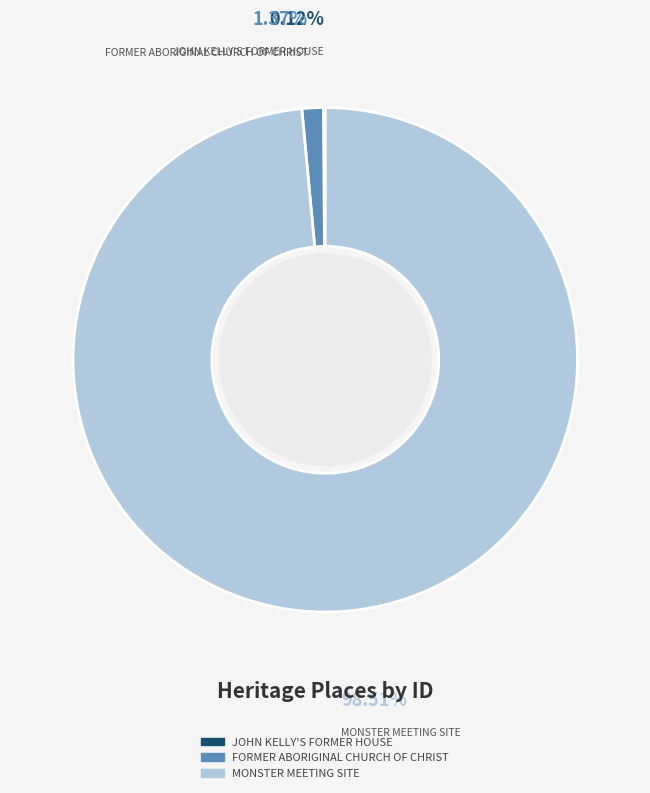

Between FORMER ABORIGINAL CHURCH OF CHRIST and MONSTER MEETING SITE, which is larger?

MONSTER MEETING SITE